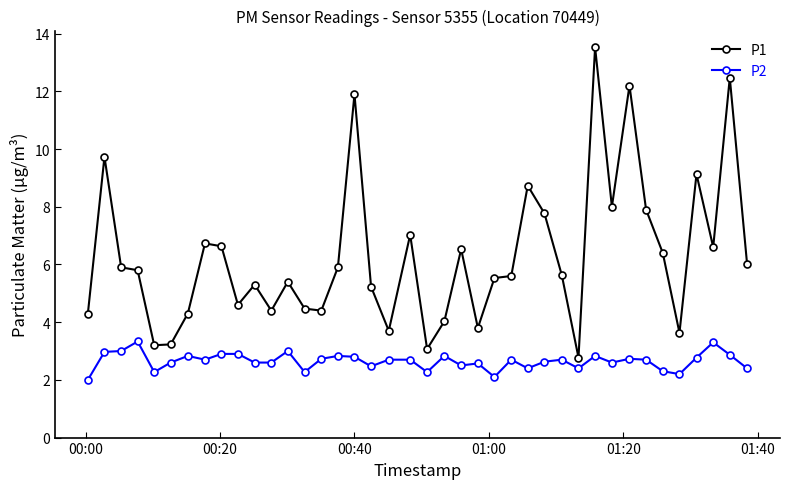

Is this an area chart (filled region under the line)?

No